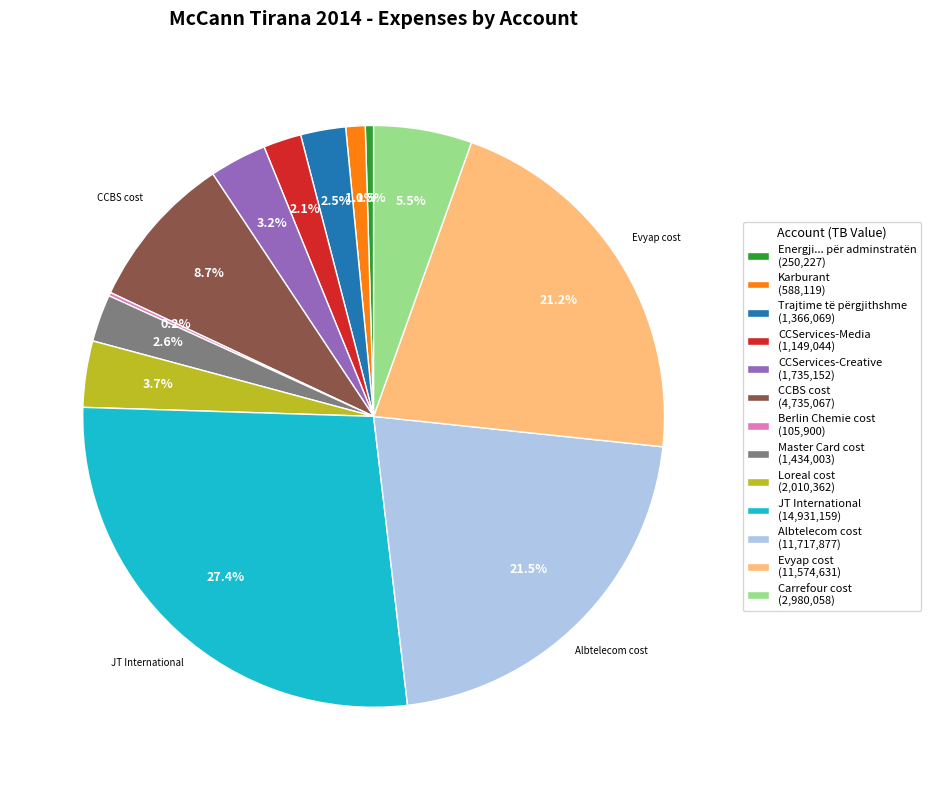

Combined, what portion of the pie is Trajtime të përgjithshme (1,366,069) and Evyap cost (11,574,631)?

23.7%